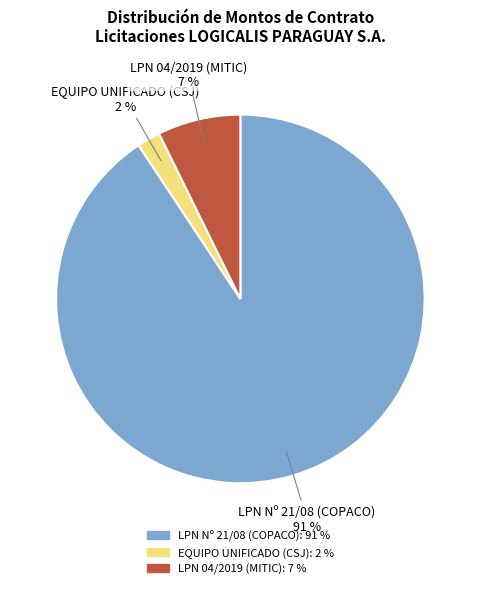

Does LPN Nº 21/08 (COPACO) represent more than half of the total?

Yes